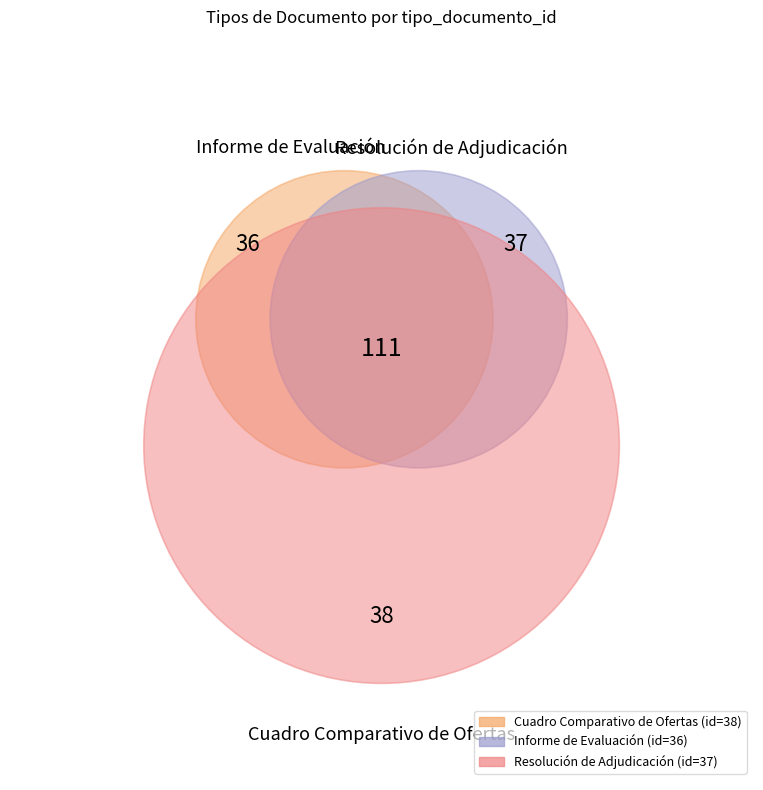

To the nearest percent, what is the average slice percentage?

33%